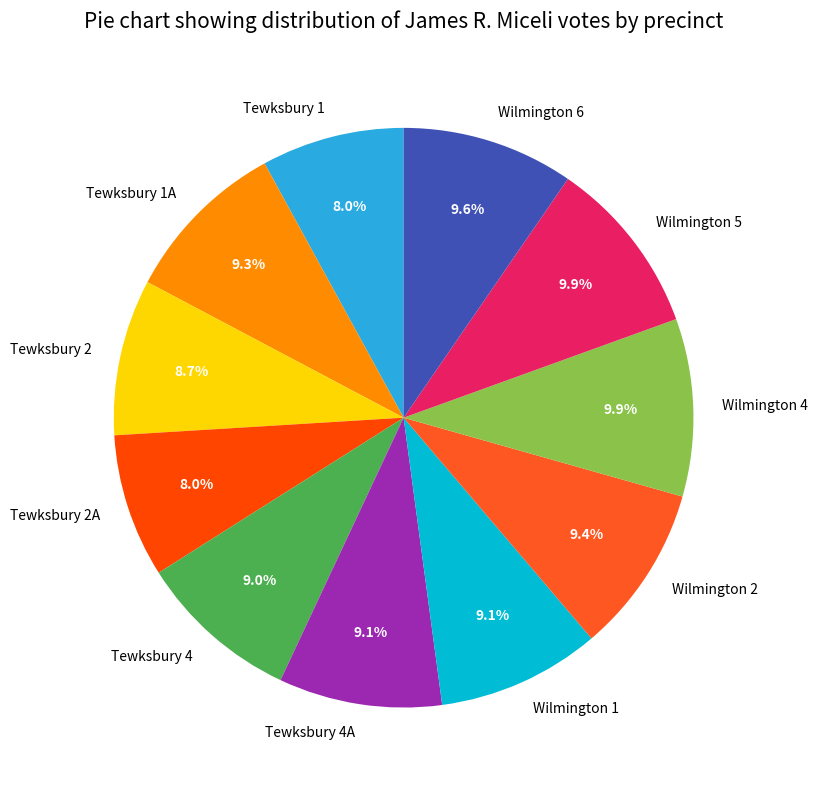

Does any single category account for the majority?

No